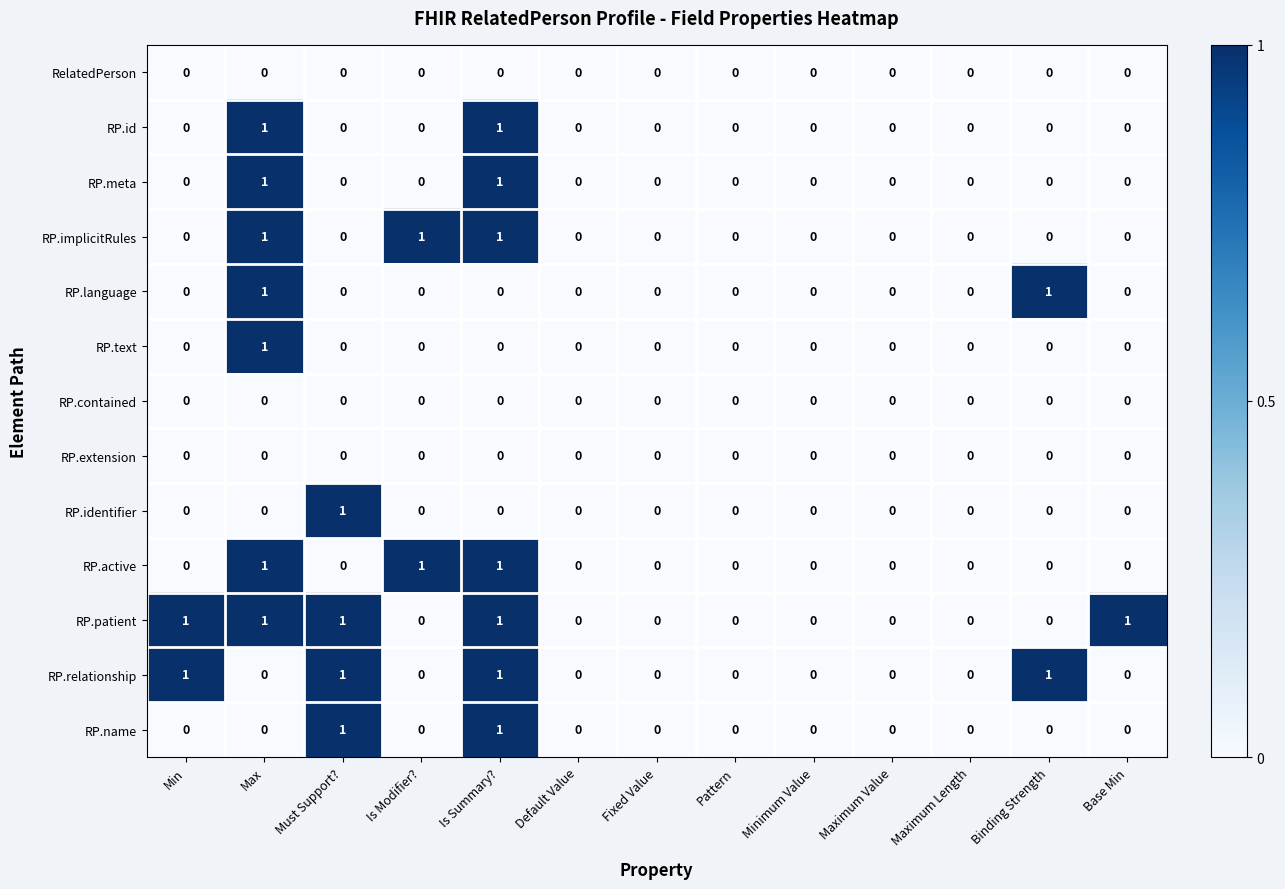

Which series has the largest total across all categories?

RP.patient